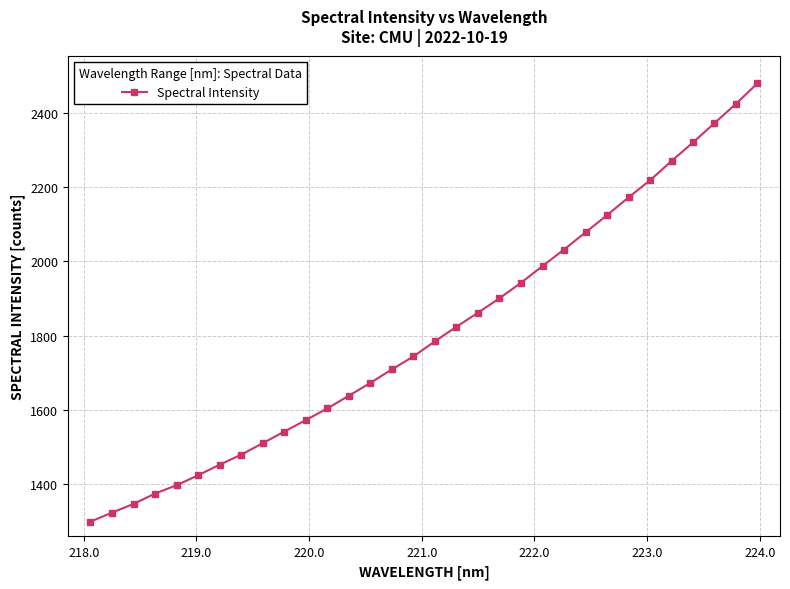

What is the value of the 4th point from the left?

1374.1